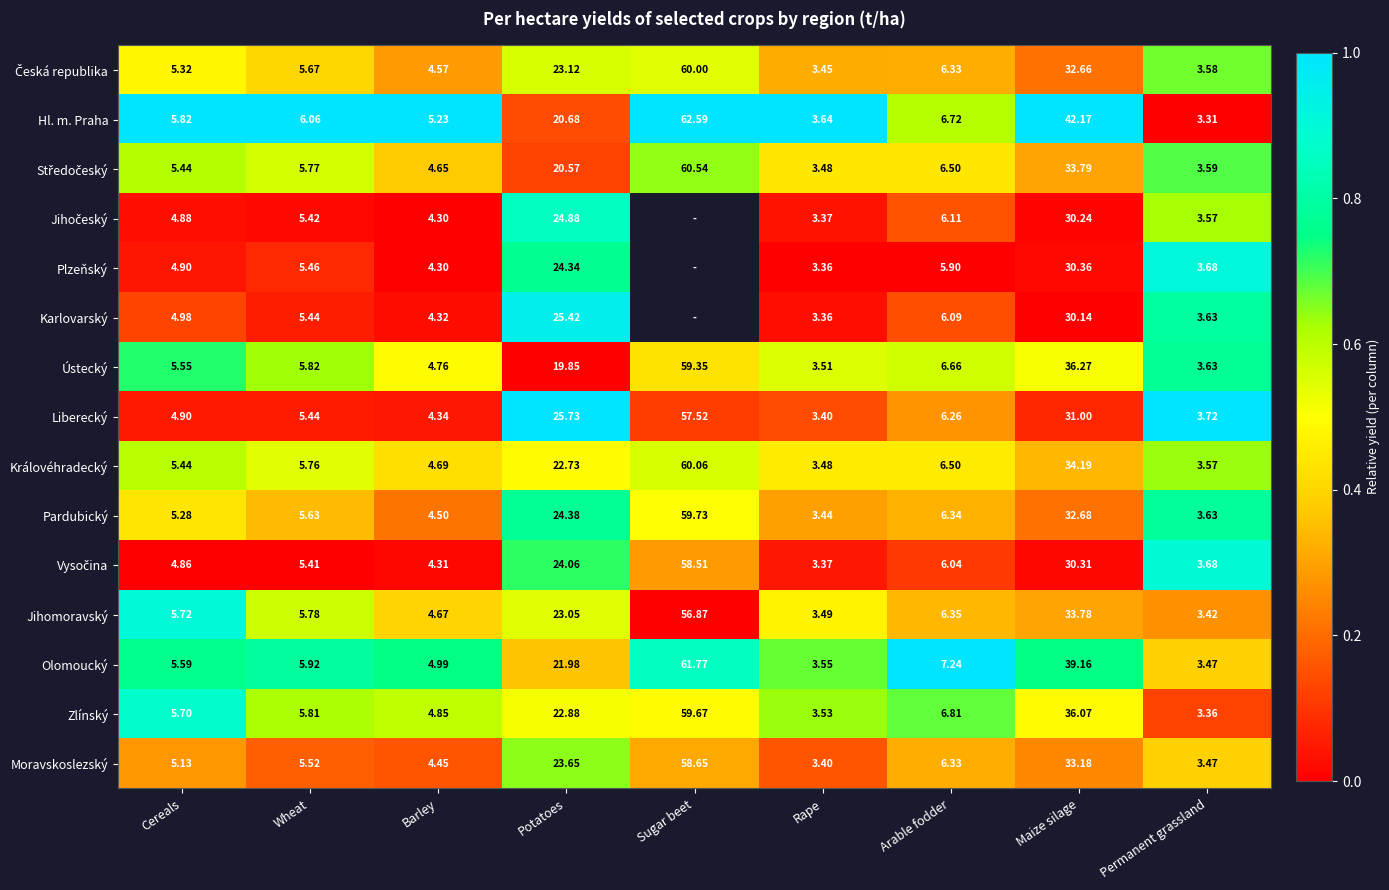

Between Potatoes and Arable fodder, which series saw the biggest shift?

Liberecký